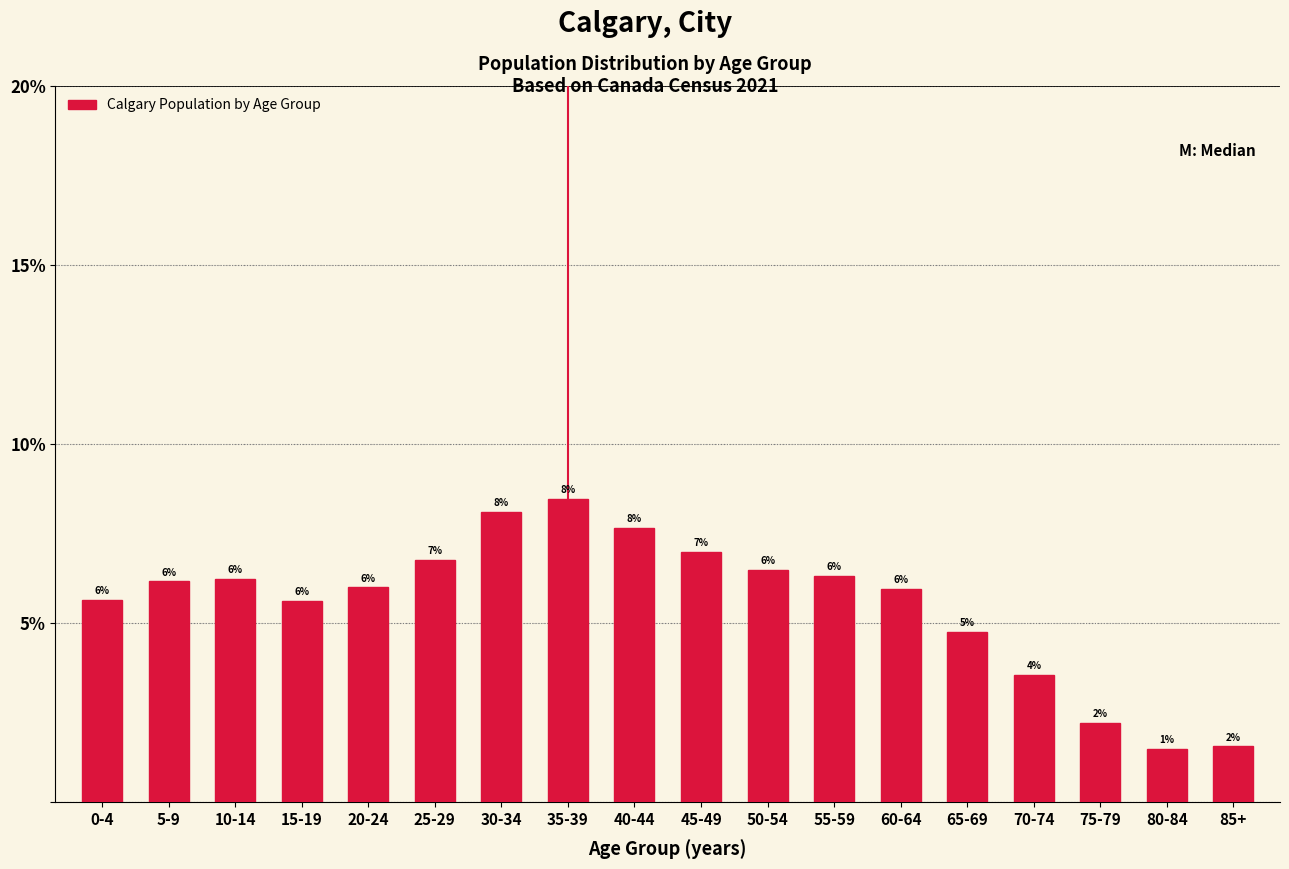

The value at 15-19 is 5.6. True or false?

True